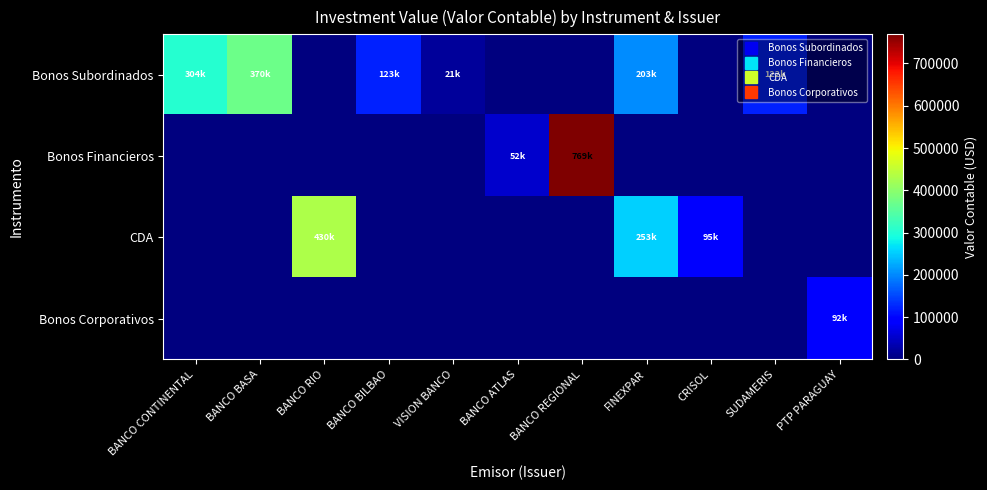

Reading right to left, list all the values displayed in this chart.

Bonos Subordinados: PTP PARAGUAY=0.0	SUDAMERIS=122134.6	CRISOL=0.0	FINEXPAR=203336.9	BANCO REGIONAL=0.0	BANCO ATLAS=0.0	VISION BANCO=20730.3	BANCO BILBAO=123100.2	BANCO RIO=0.0	BANCO BASA=370318.9	BANCO CONTINENTAL=304095.0
Bonos Financieros: PTP PARAGUAY=0.0	SUDAMERIS=0.0	CRISOL=0.0	FINEXPAR=0.0	BANCO REGIONAL=768957.1	BANCO ATLAS=52103.5	VISION BANCO=0.0	BANCO BILBAO=0.0	BANCO RIO=0.0	BANCO BASA=0.0	BANCO CONTINENTAL=0.0
CDA: PTP PARAGUAY=0.0	SUDAMERIS=0.0	CRISOL=94908.0	FINEXPAR=253209.5	BANCO REGIONAL=0.0	BANCO ATLAS=0.0	VISION BANCO=0.0	BANCO BILBAO=0.0	BANCO RIO=429660.6	BANCO BASA=0.0	BANCO CONTINENTAL=0.0
Bonos Corporativos: PTP PARAGUAY=91865.6	SUDAMERIS=0.0	CRISOL=0.0	FINEXPAR=0.0	BANCO REGIONAL=0.0	BANCO ATLAS=0.0	VISION BANCO=0.0	BANCO BILBAO=0.0	BANCO RIO=0.0	BANCO BASA=0.0	BANCO CONTINENTAL=0.0